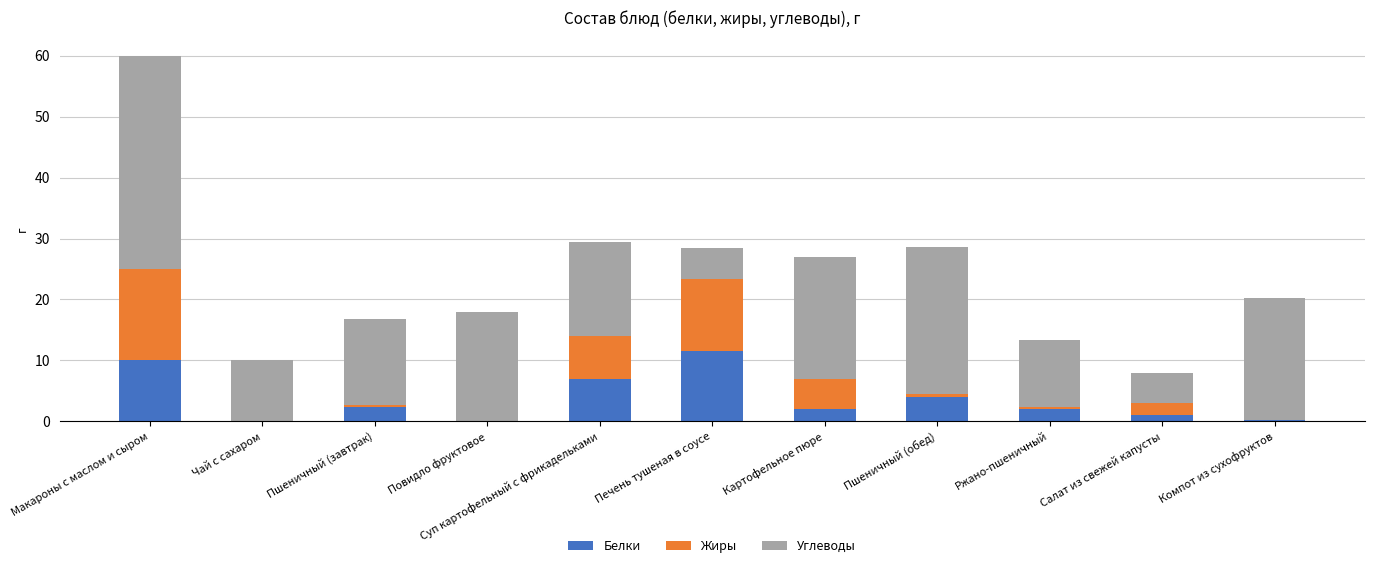

At which label does Белки first exceed 2?

Макароны с маслом и сыром